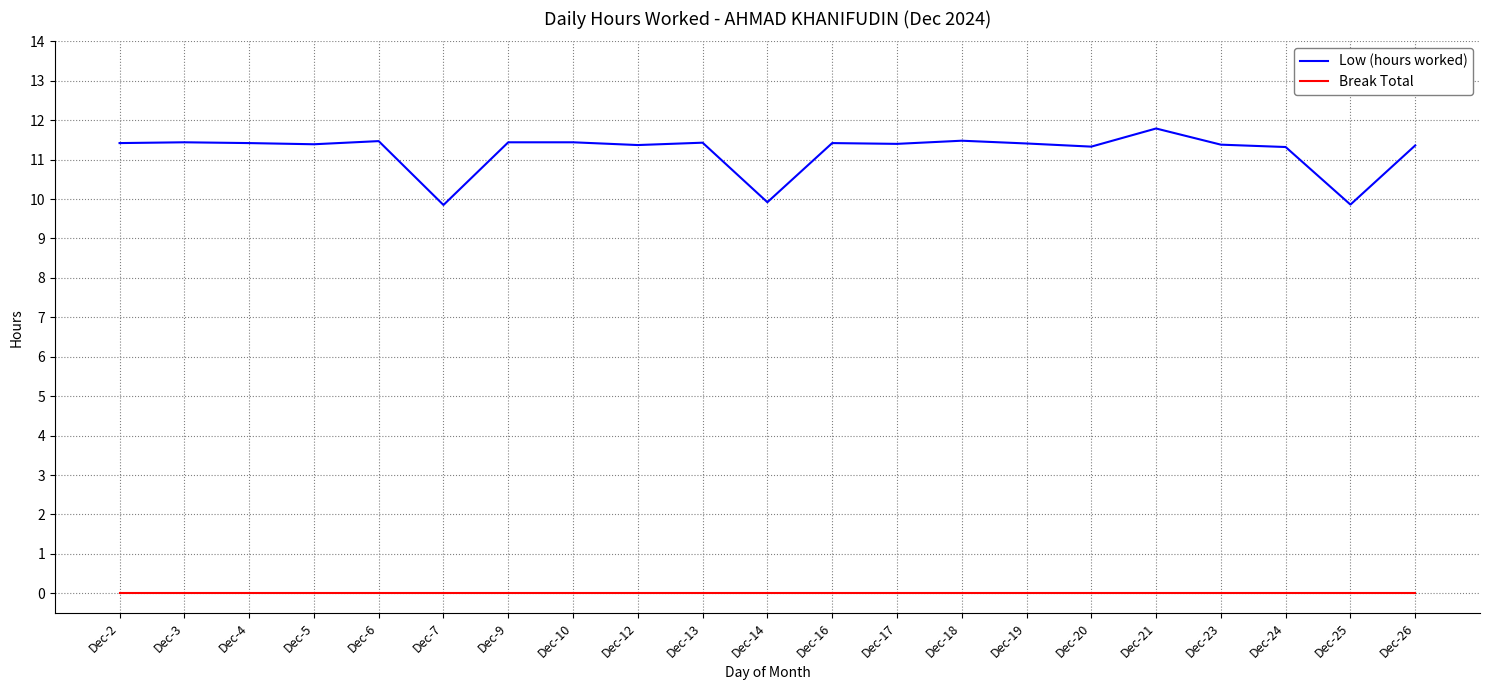

What is the sum of the Low (hours worked) values at Dec-17 and Dec-14?

21.3